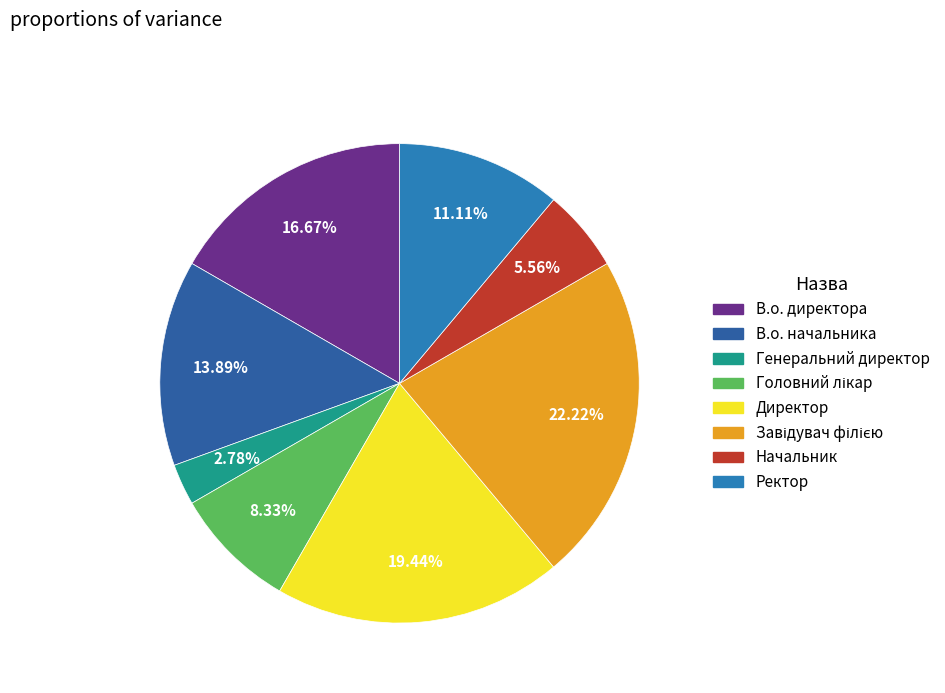

How many slices are in this pie chart?

8